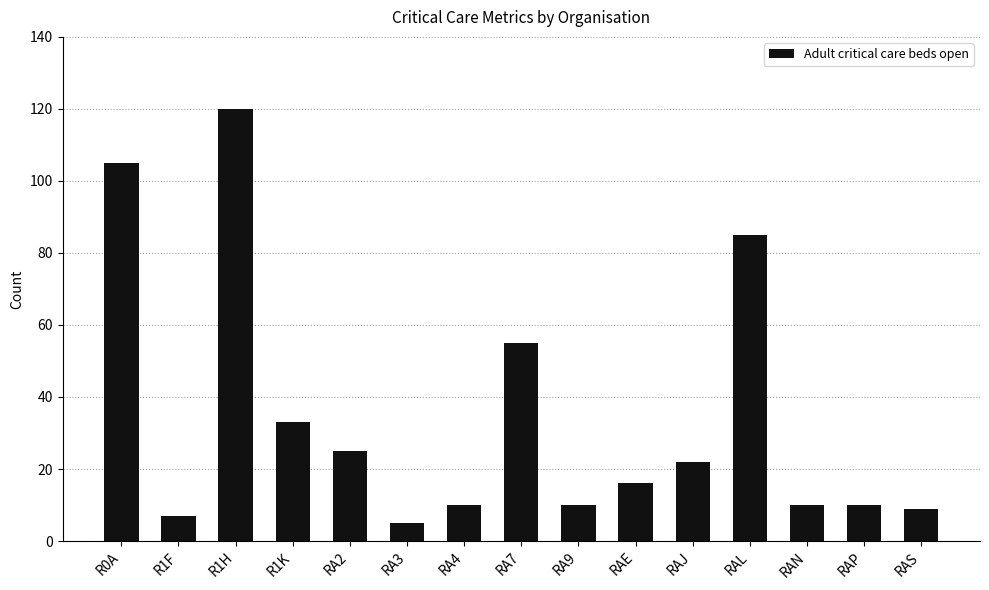

Reading left to right, extract all data points from this chart.

105	7	120	33	25	5	10	55	10	16	22	85	10	10	9